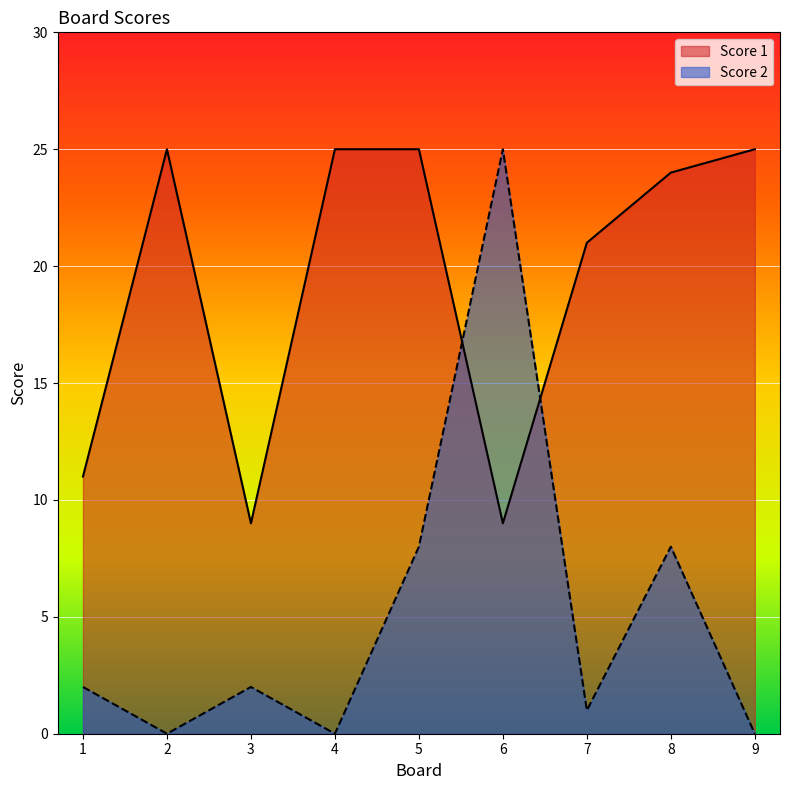

Which category has the highest value across all series?

2